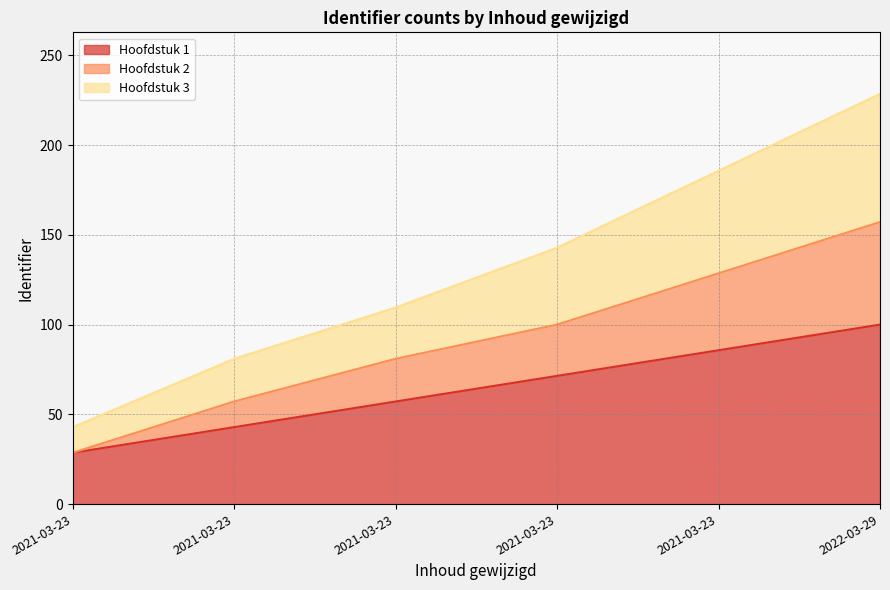

The value of Hoofdstuk 3 at 2022-03-29 is 68.2. True or false?

False